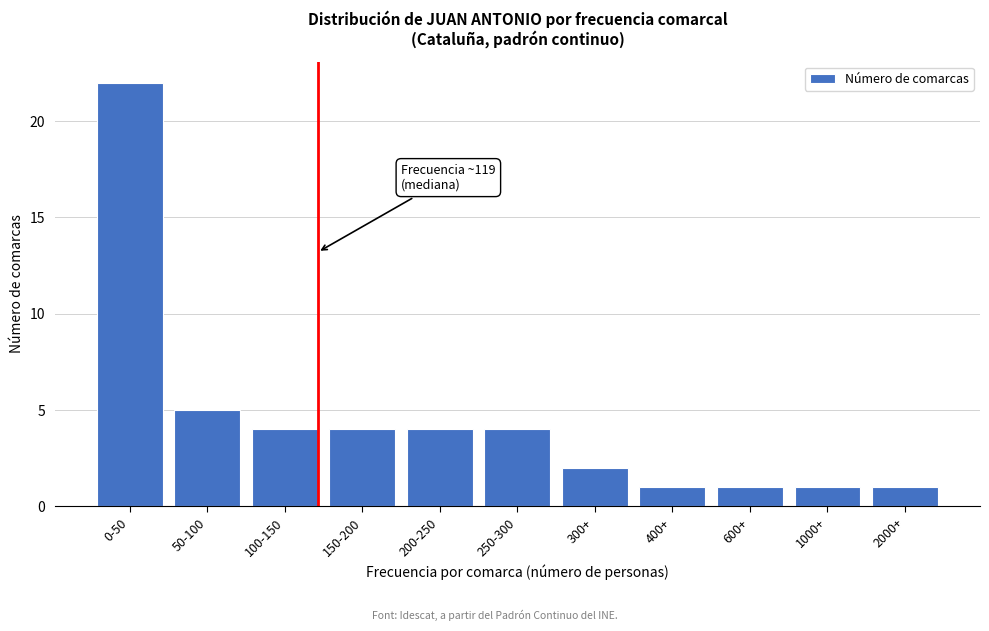

Reading right to left, what are all the values shown in this chart?

1	1	1	1	2	4	4	4	4	5	22